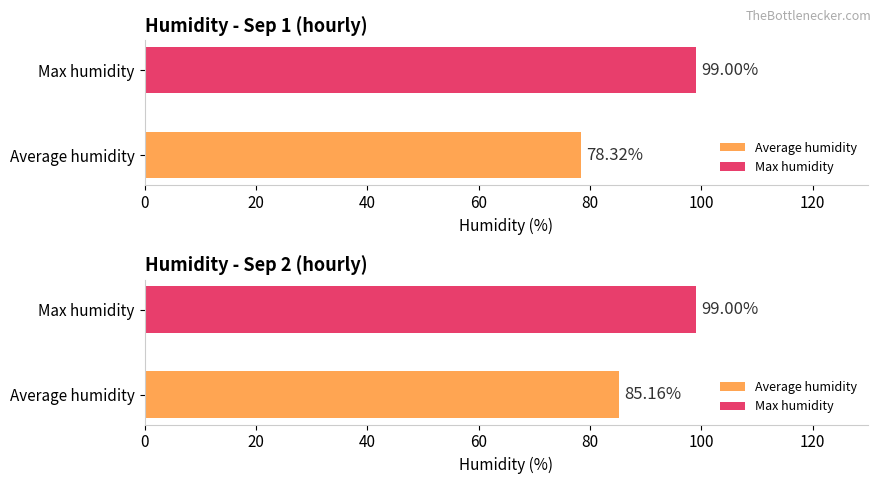

At 10:00, list the series in order from smallest to largest.

Average humidity, Max humidity